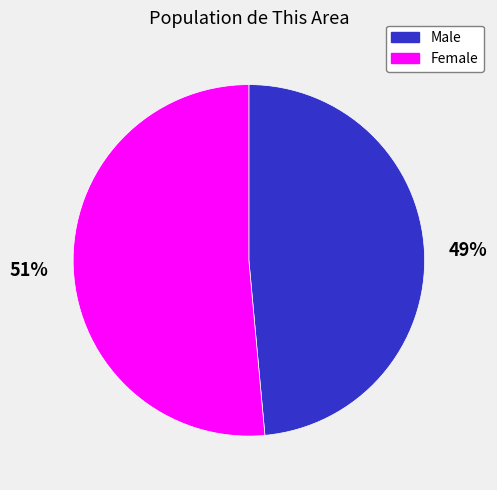

The Male slice represents 63% of the pie. True or false?

False